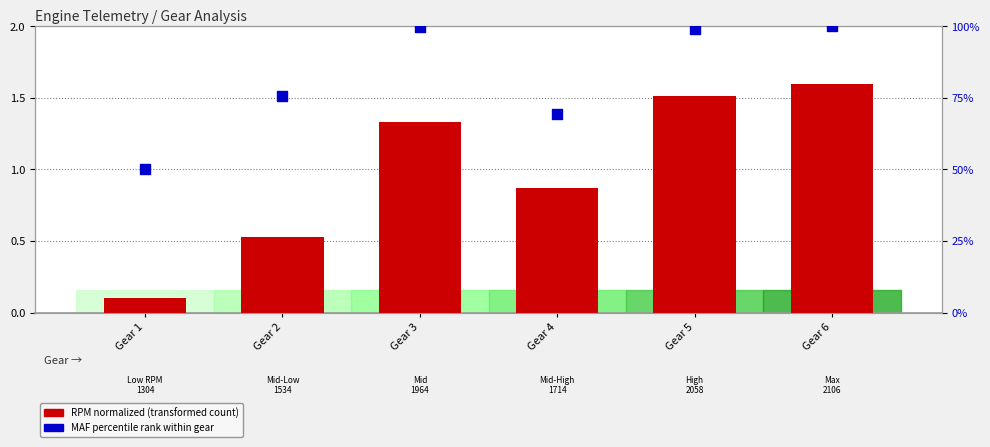

Which series has the largest Y range (max minus min)?

MAF percentile rank